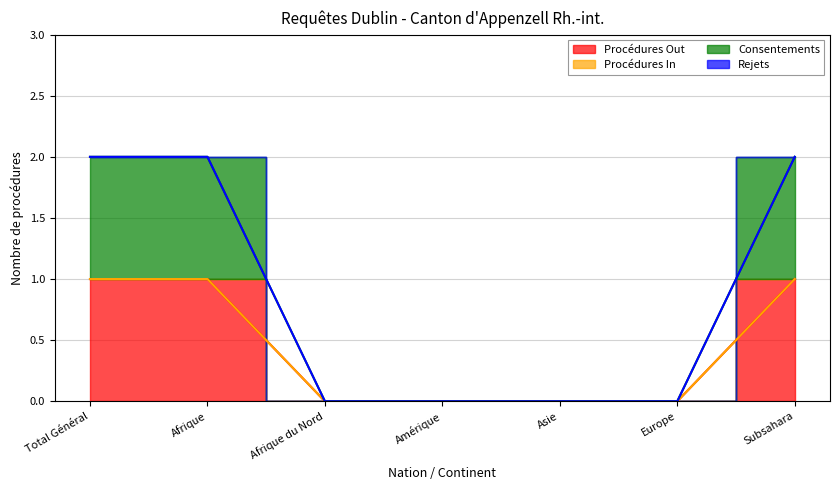

True or false: Consentements has more than 0 interior local peaks.

False